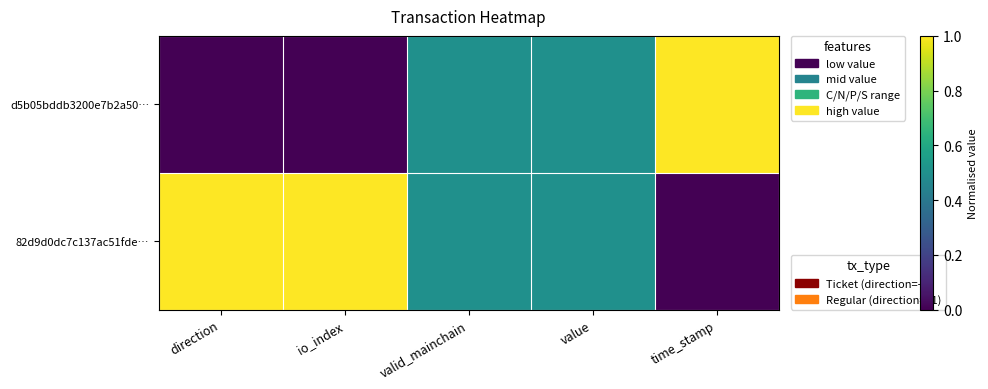

Reading left to right, what are all the values shown in this chart?

d5b05bddb3200e7b2a50…: direction=0.0	io_index=0.0	valid_mainchain=0.5	value=0.5	time_stamp=1.0
82d9d0dc7c137ac51fde…: direction=1.0	io_index=1.0	valid_mainchain=0.5	value=0.5	time_stamp=0.0